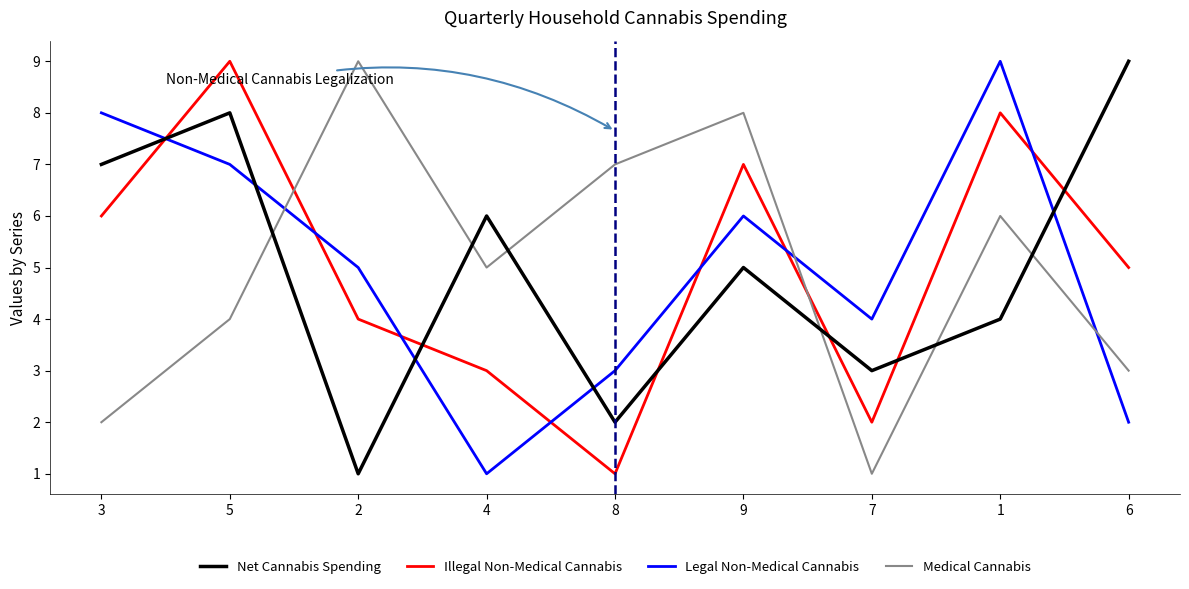

Which series ends up on top after the final intersection of Legal Non-Medical Cannabis and Illegal Non-Medical Cannabis?

Illegal Non-Medical Cannabis